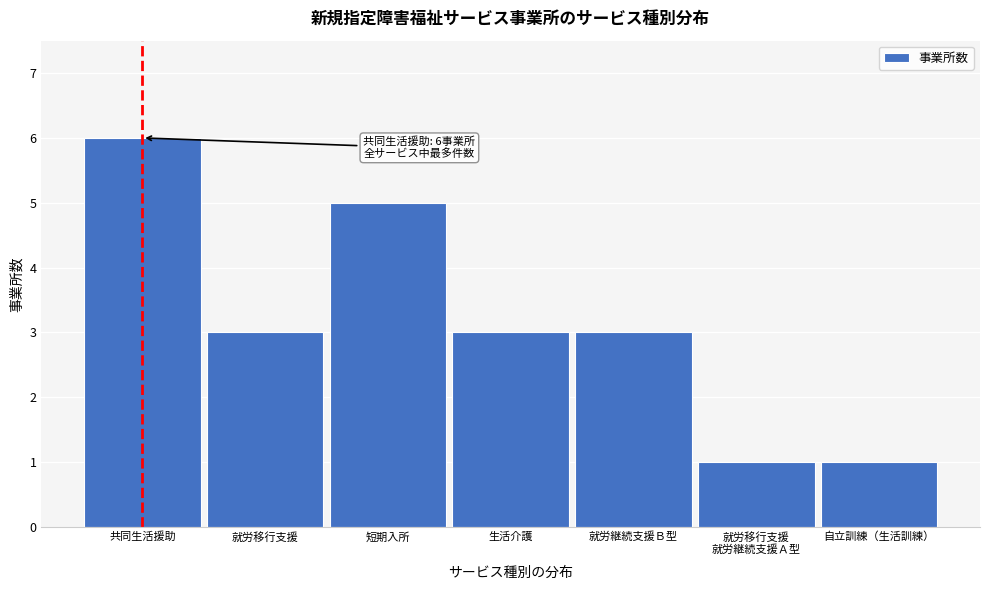

Reading right to left, transcribe all the data shown in this chart.

1	1	3	3	5	3	6